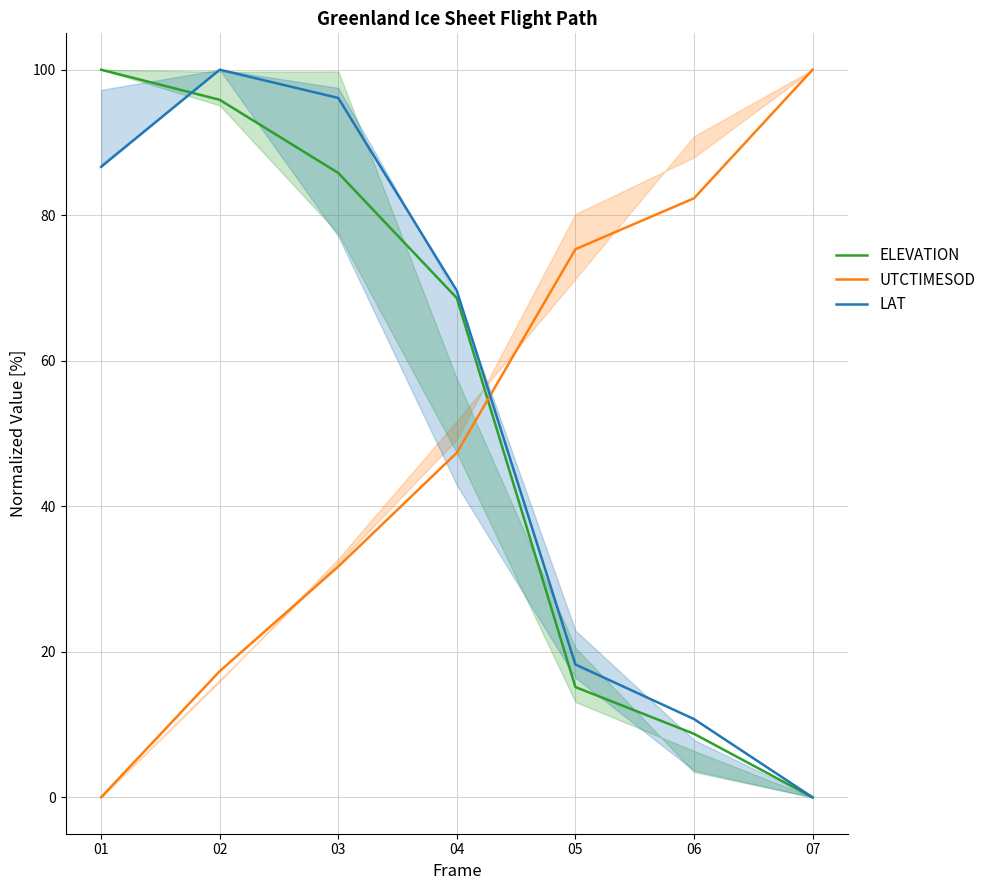

True or false: ELEVATION and LAT intersect in this chart.

True